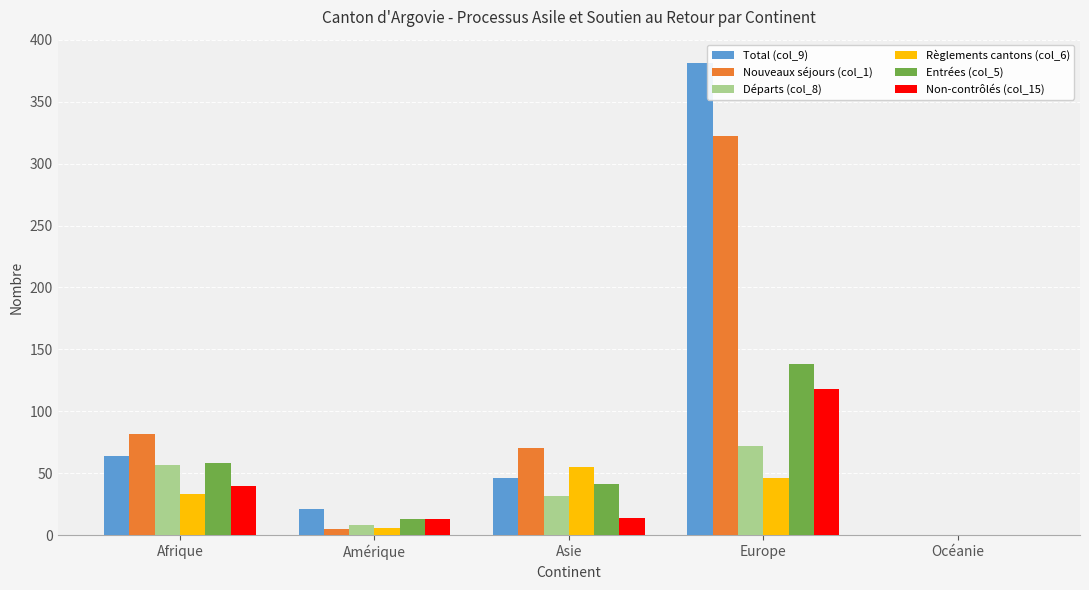

What is the difference between the Entrées (col_5) values at Océanie and Afrique?

58